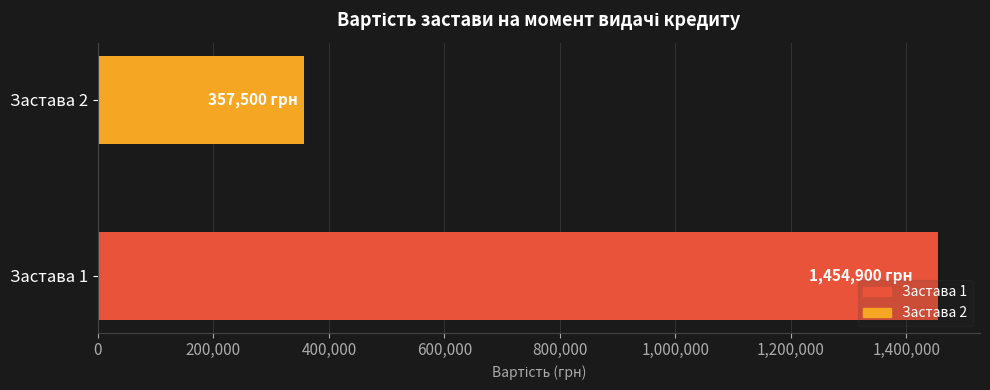

Is it true that the value at Застава 2 is 85965?

False